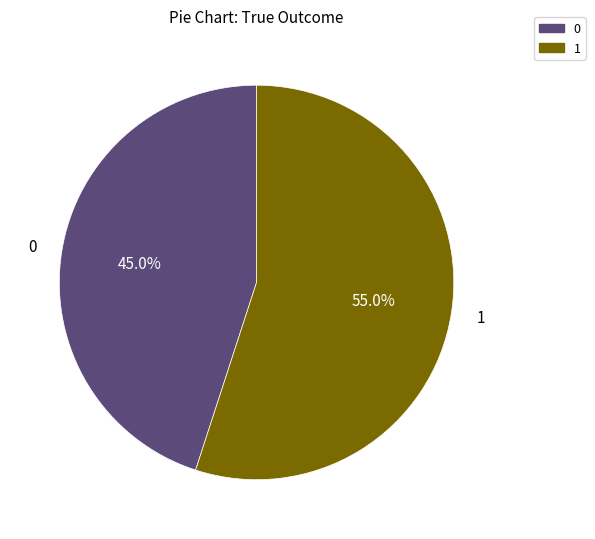

How many slices are in this pie chart?

2